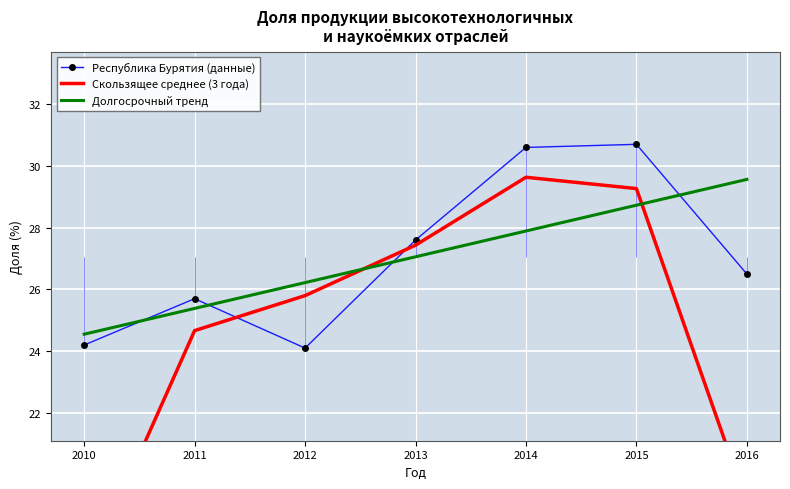

Where do Скользящее среднее (3 года) and Долгосрочный тренд first cross each other?

2012 and 2013